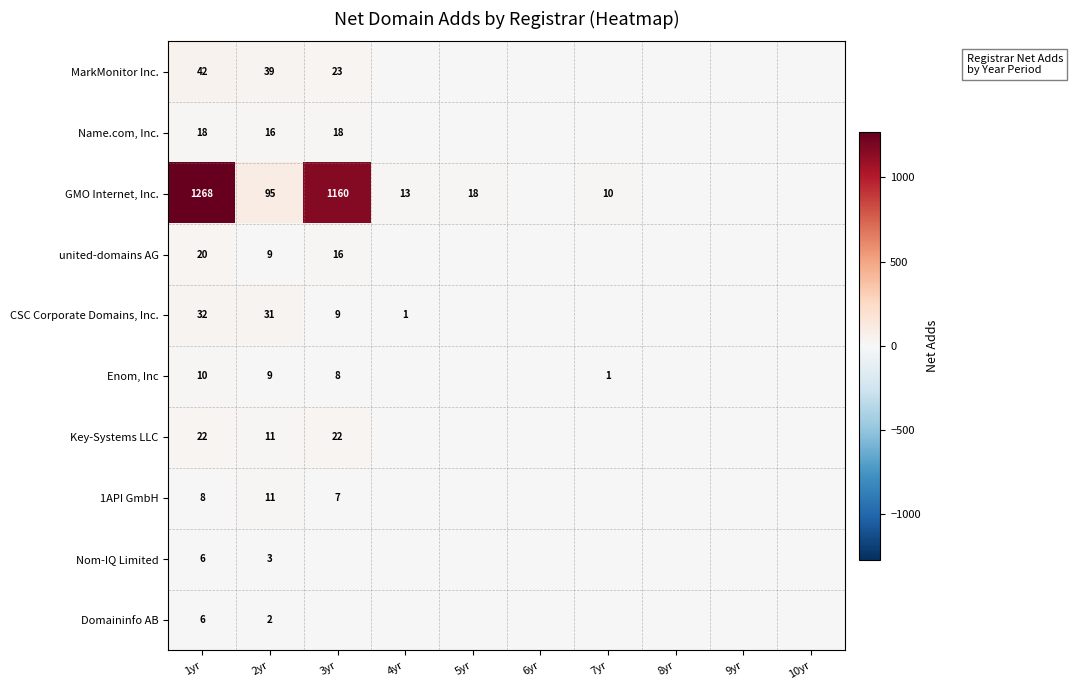

The value of united-domains AG at 1yr is 20. True or false?

True